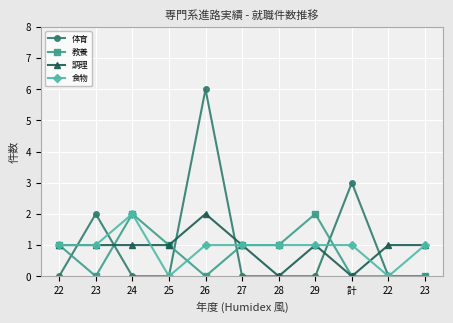

How many series are shown in this chart?

4